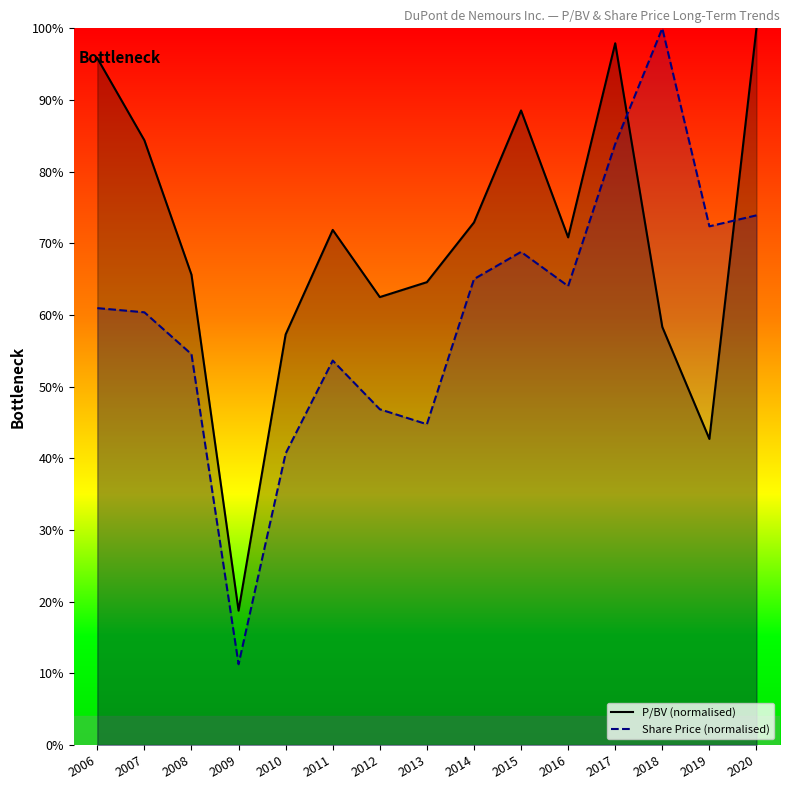

True or false: P/BV (normalised) has more than 1 points higher than both neighbors.

True